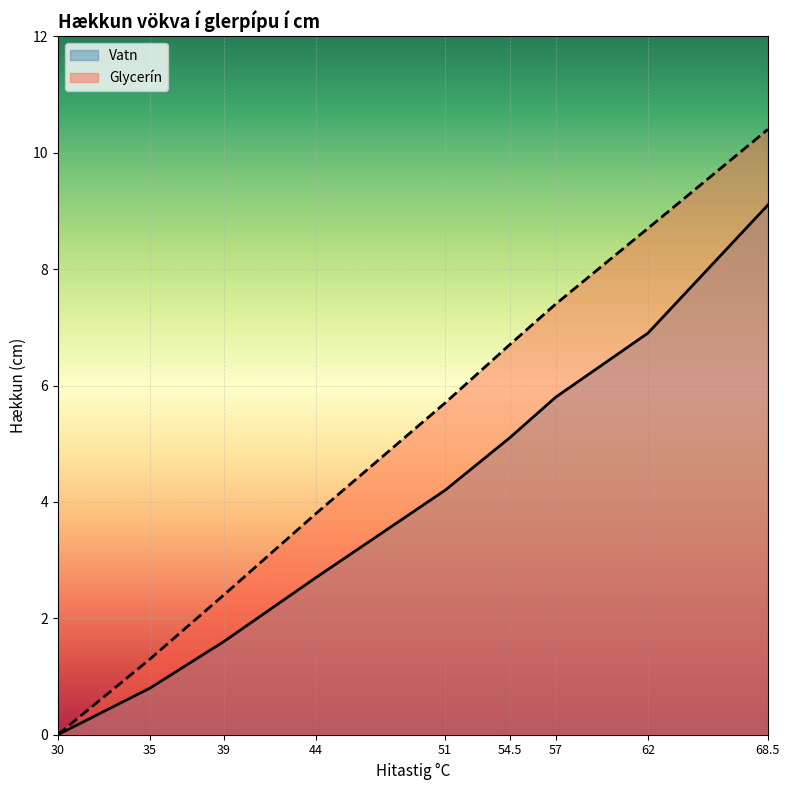

What is the value of the Glycerín point at the 2nd from the left?

1.3